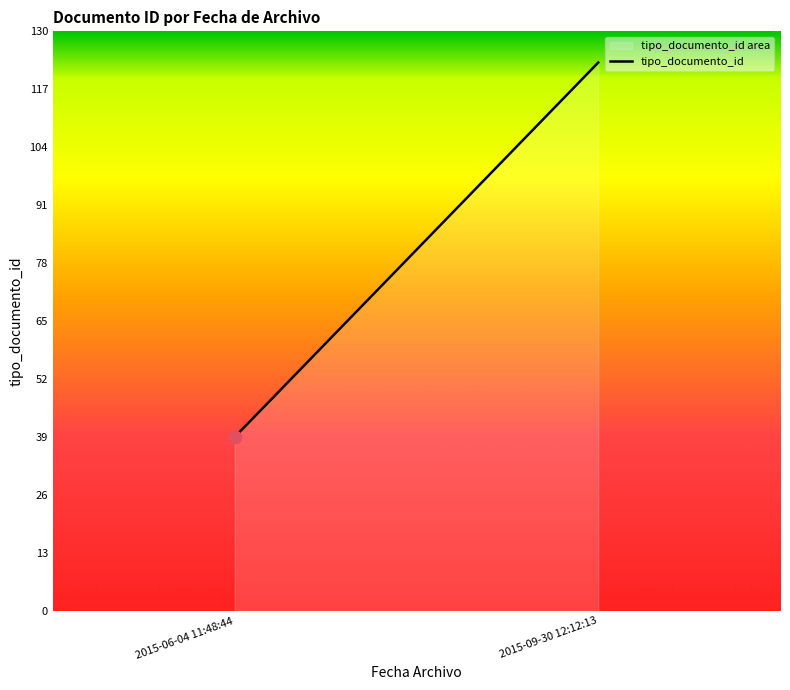

What is the ratio of the value at 2015-06-04 11:48:44 to the value at 2015-09-30 12:12:13?

0.3